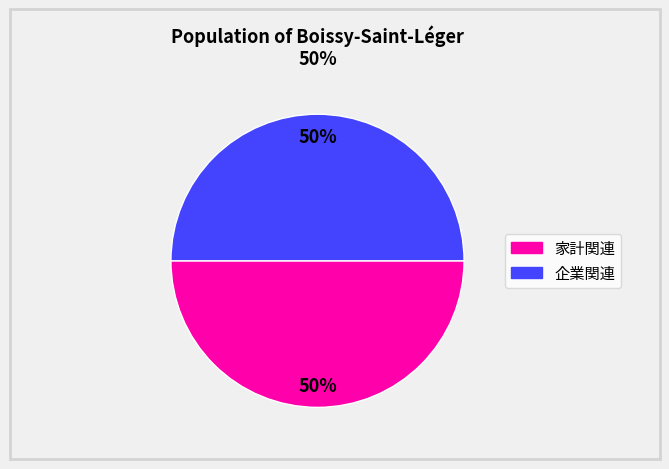

To the nearest percent, what is the average slice percentage?

50%